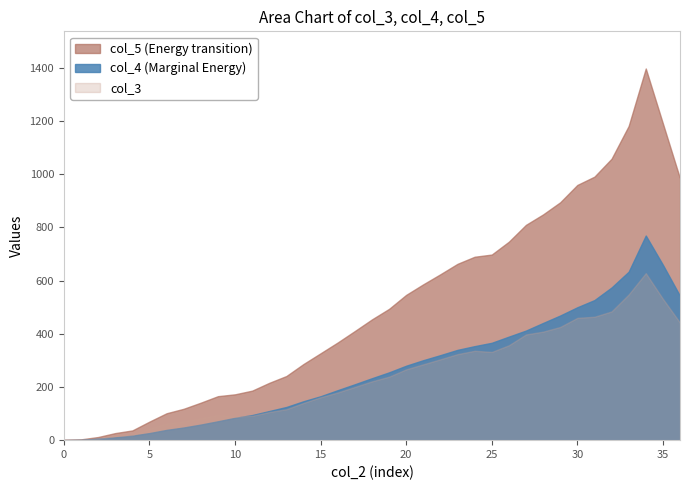

Rank the series by their maximum value, from highest to lowest.

col_5 (Energy transition), col_4 (Marginal Energy), col_3